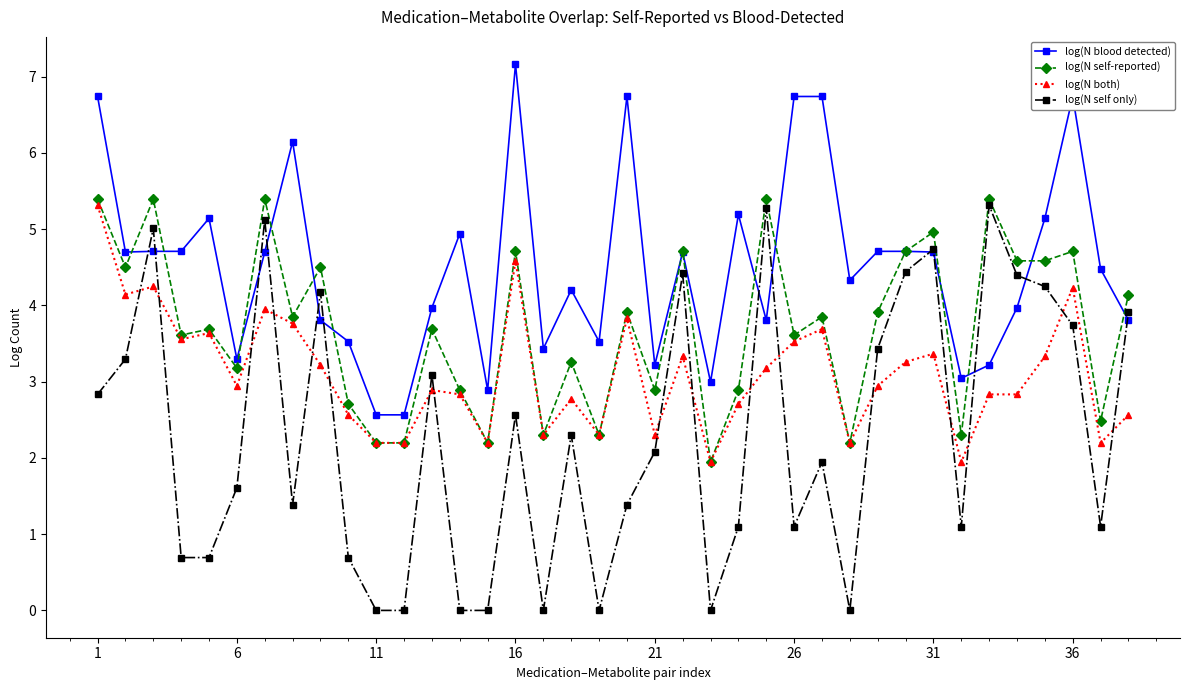

True or false: log(N self only) has more than 0 interior local peaks.

True